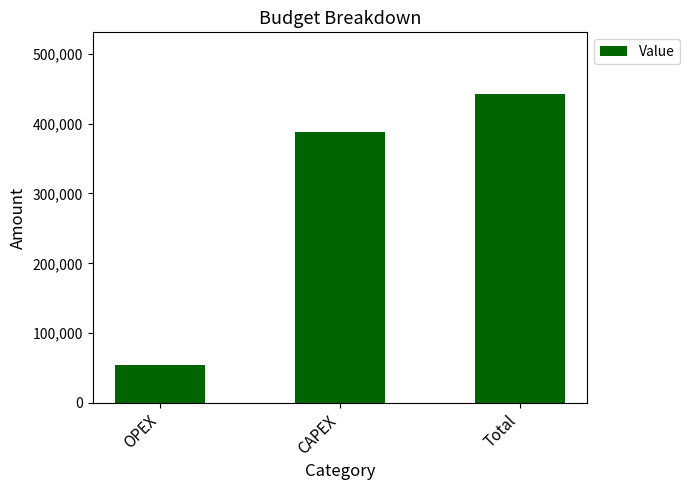

What is the smallest value displayed?

54000